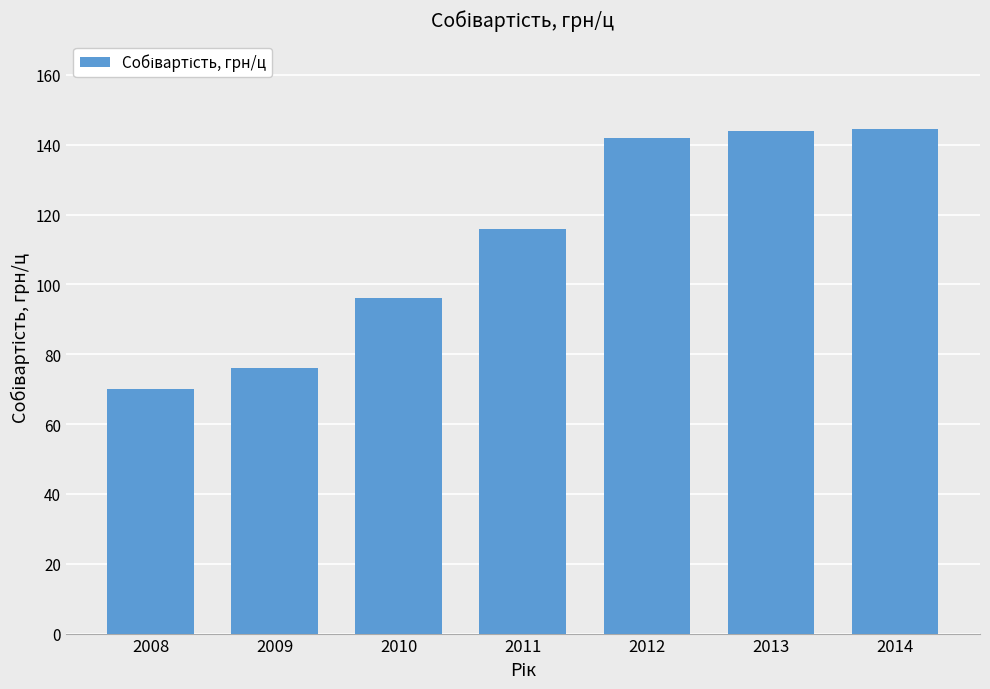

The value at 2013 is 143.9. True or false?

True